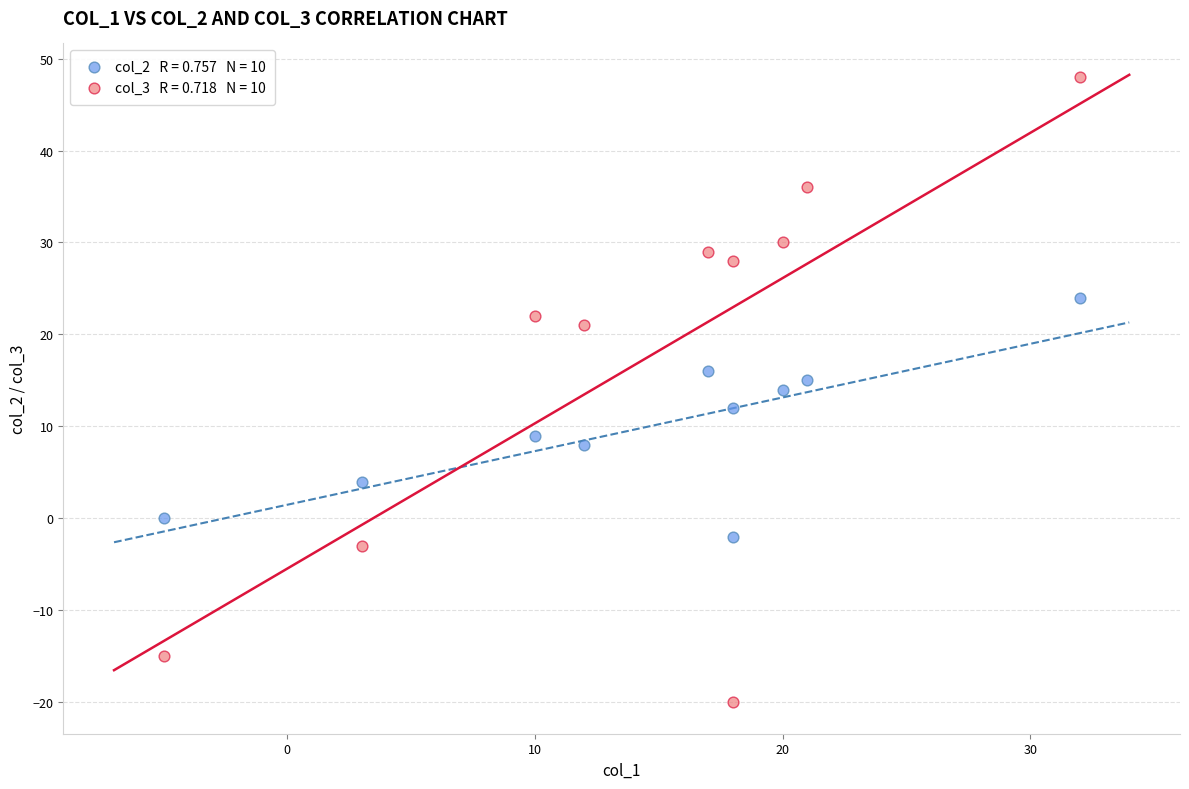

Across all data points, what is the range of X values (max minus min)?

37